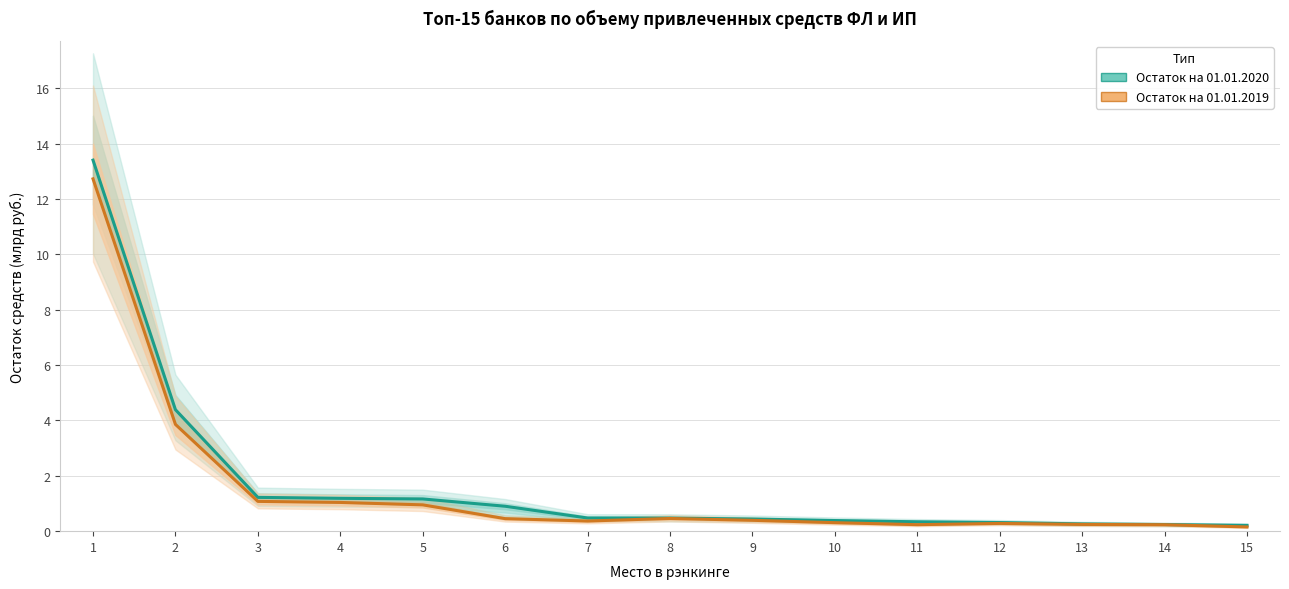

What is the difference between the Остаток на 01.01.2020 values at 4 and 10?

0.8